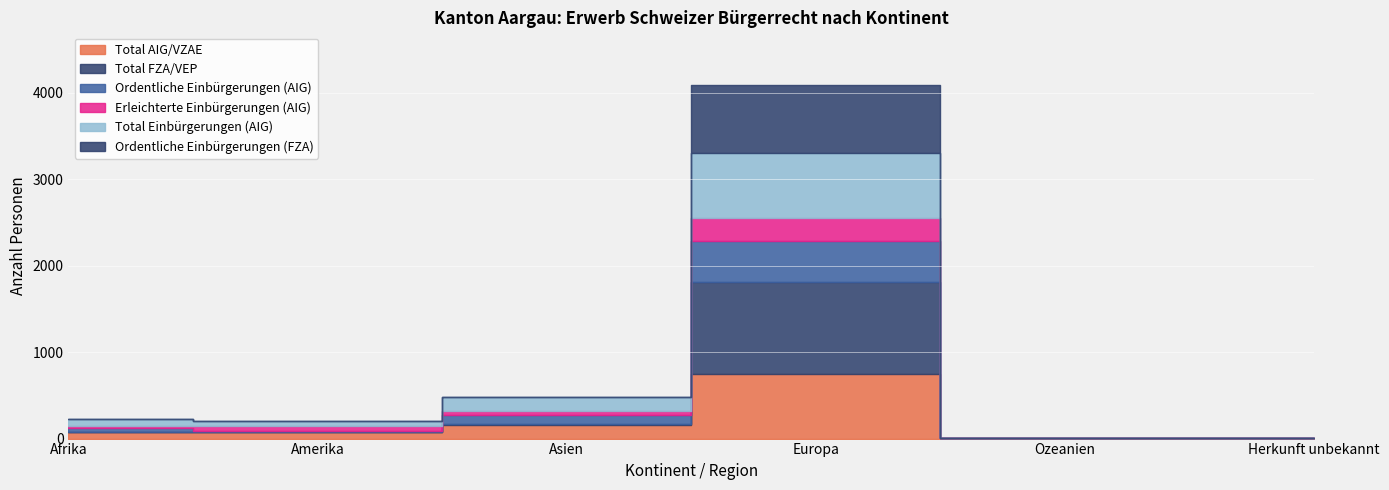

How many lines are shown in the chart?

6